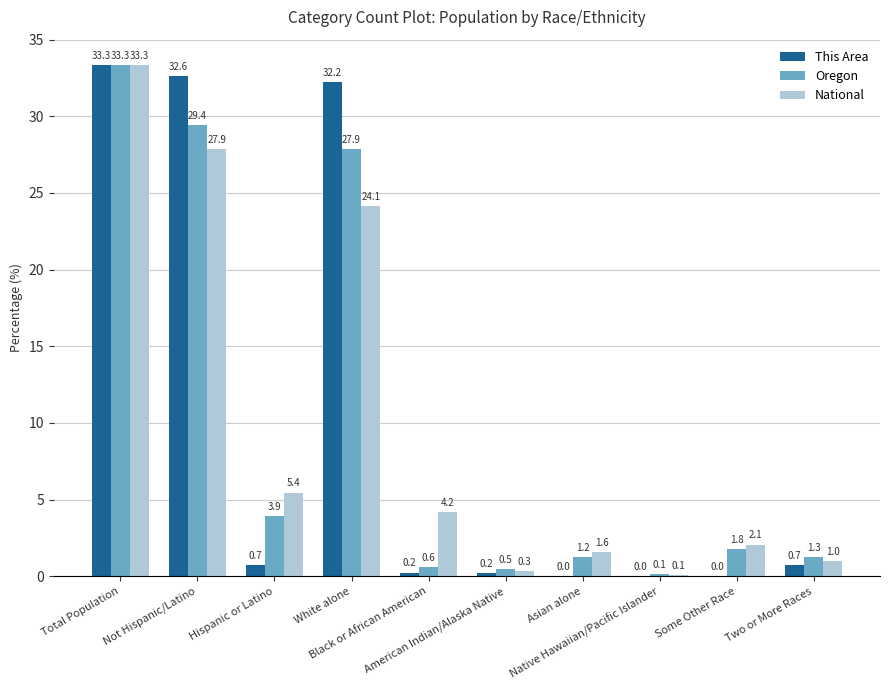

Which series changed the most between American Indian/Alaska Native and Some Other Race?

National